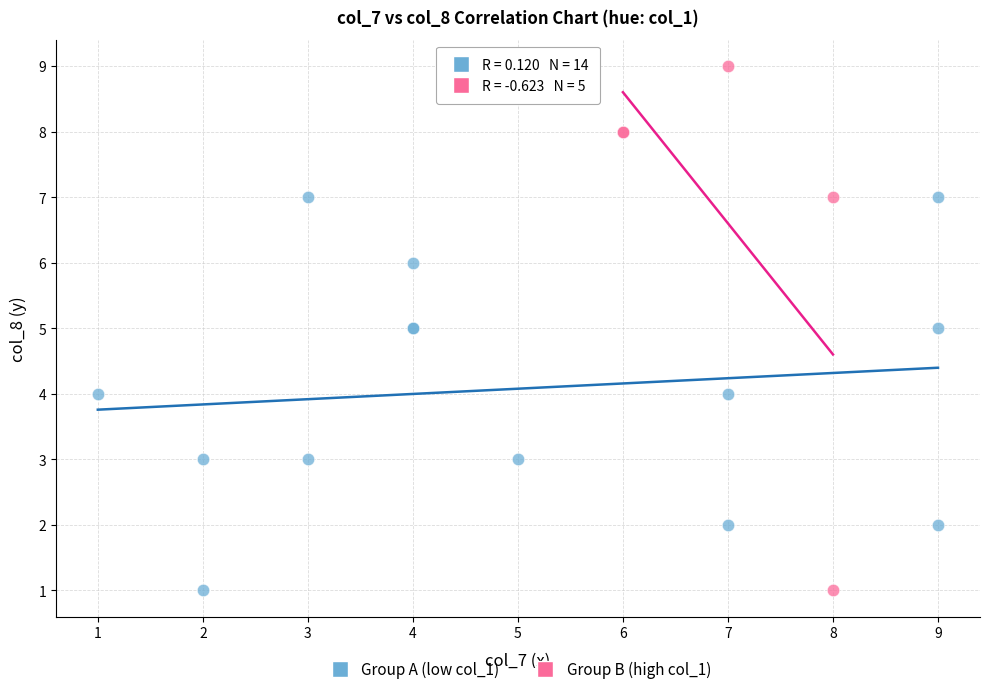

Which series contains the highest Y value?

Group B (high col_1)